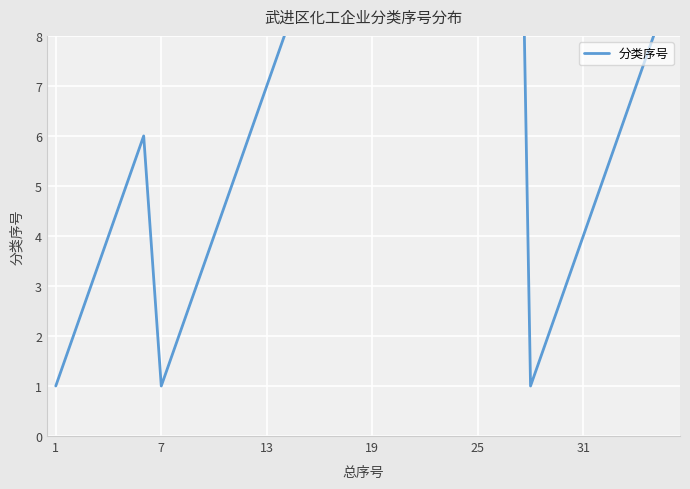

Reading left to right, what are all the values shown in this chart?

1	2	3	4	5	6	1	2	3	4	5	6	7	8	9	10	11	12	13	14	15	16	17	18	19	20	21	1	2	3	4	5	6	7	8	9